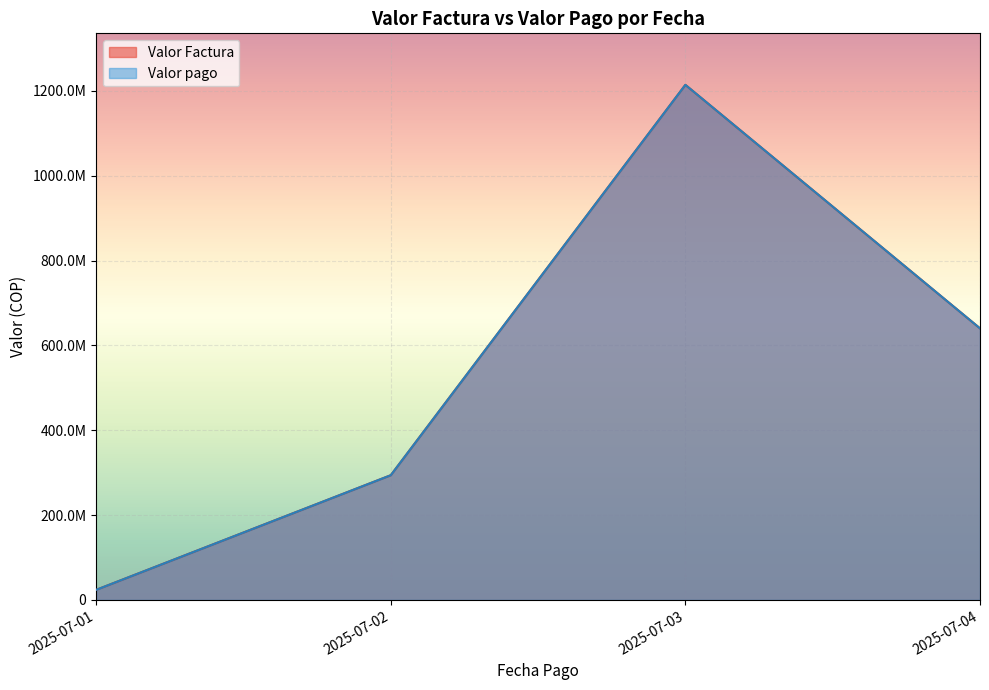

True or false: Valor pago has a value of 73415169 at 2025-07-02.

False